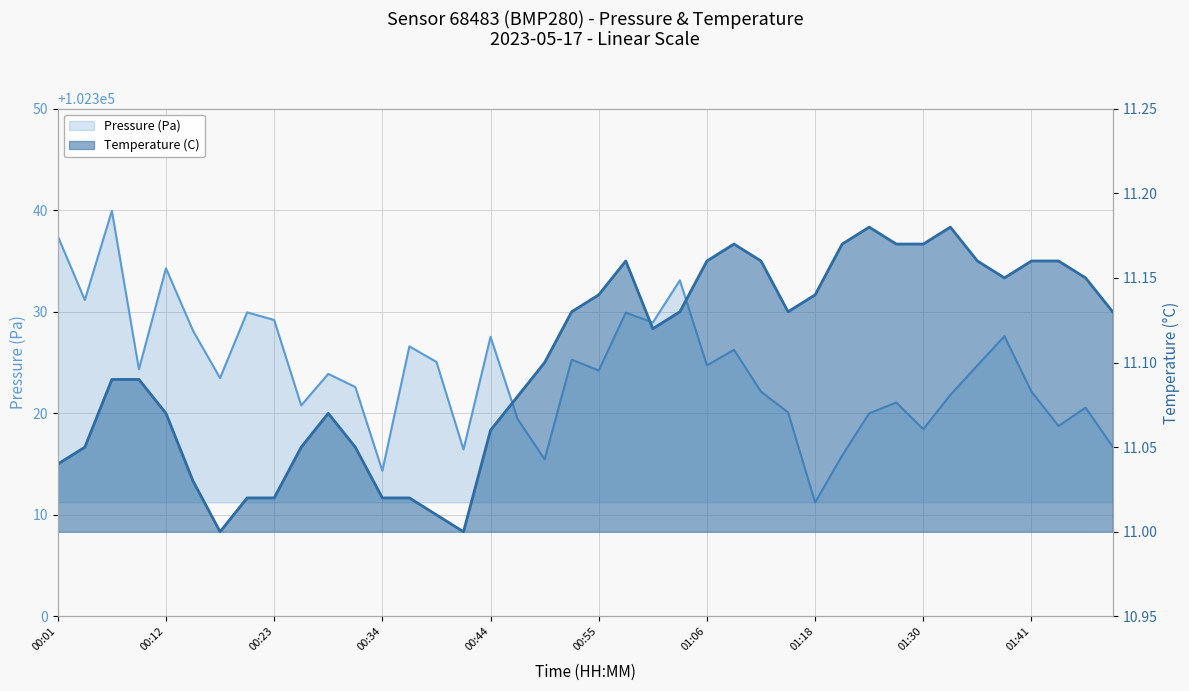

Which has a higher value, 35 or 18?

35